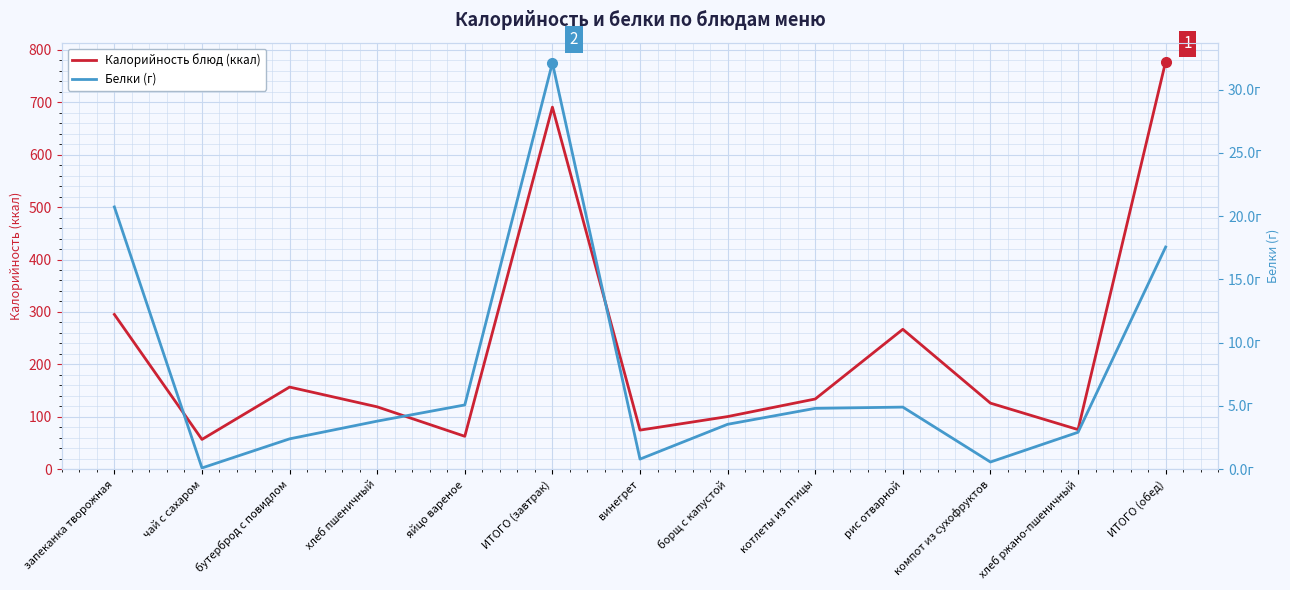

What is the minimum value for Калорийность блюд (ккал)?

56.9